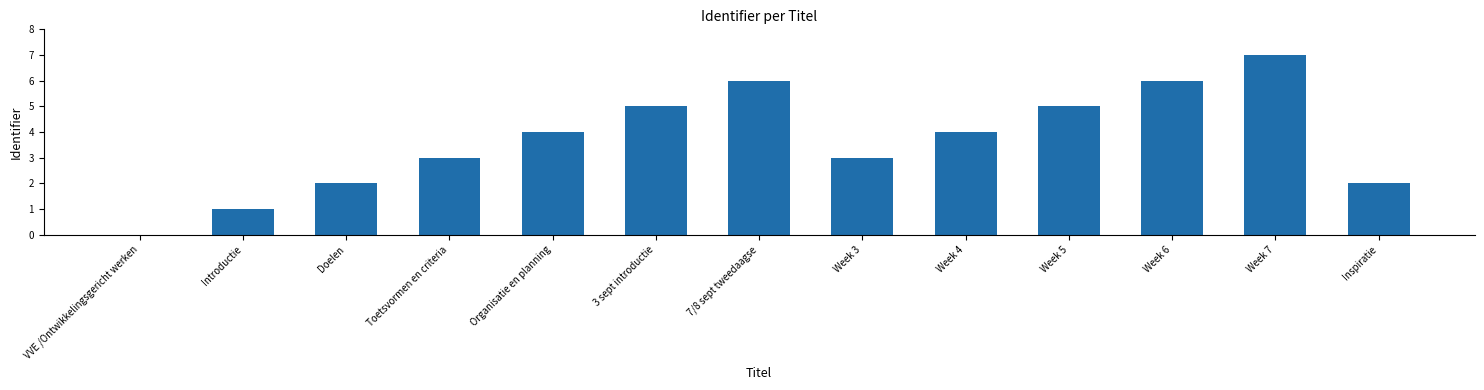

What is the sum of all values?

48